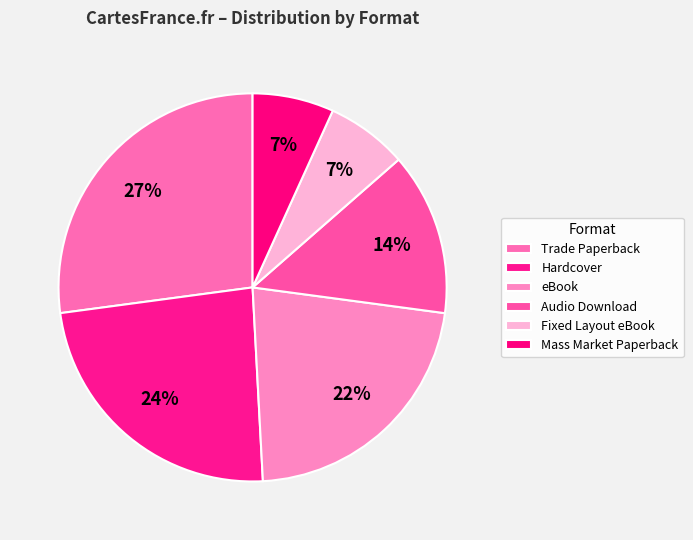

To the nearest percent, what percentage of the pie is Trade Paperback?

27%